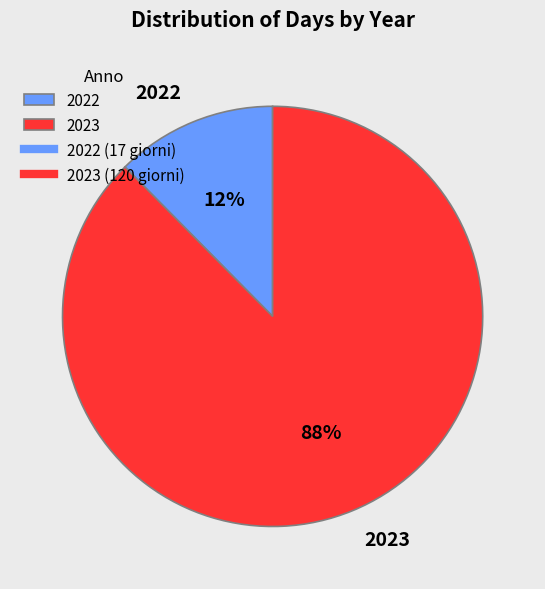

How many segments does this pie chart have?

2